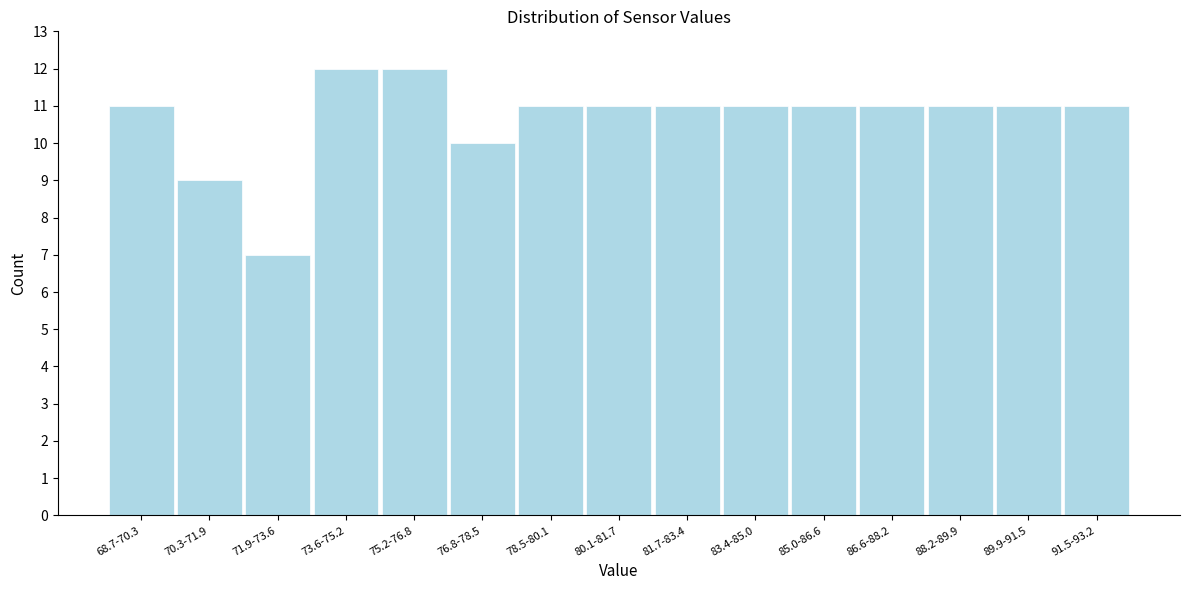

Reading right to left, transcribe all the data shown in this chart.

91.5-93.2=11	89.9-91.5=11	88.2-89.9=11	86.6-88.2=11	85.0-86.6=11	83.4-85.0=11	81.7-83.4=11	80.1-81.7=11	78.5-80.1=11	76.8-78.5=10	75.2-76.8=12	73.6-75.2=12	71.9-73.6=7	70.3-71.9=9	68.7-70.3=11